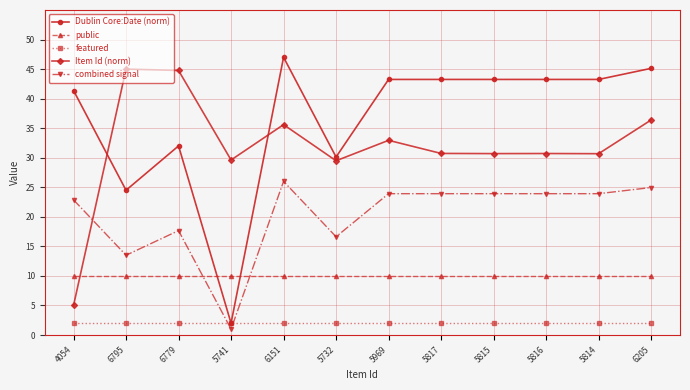

How many data points does each series have?

12